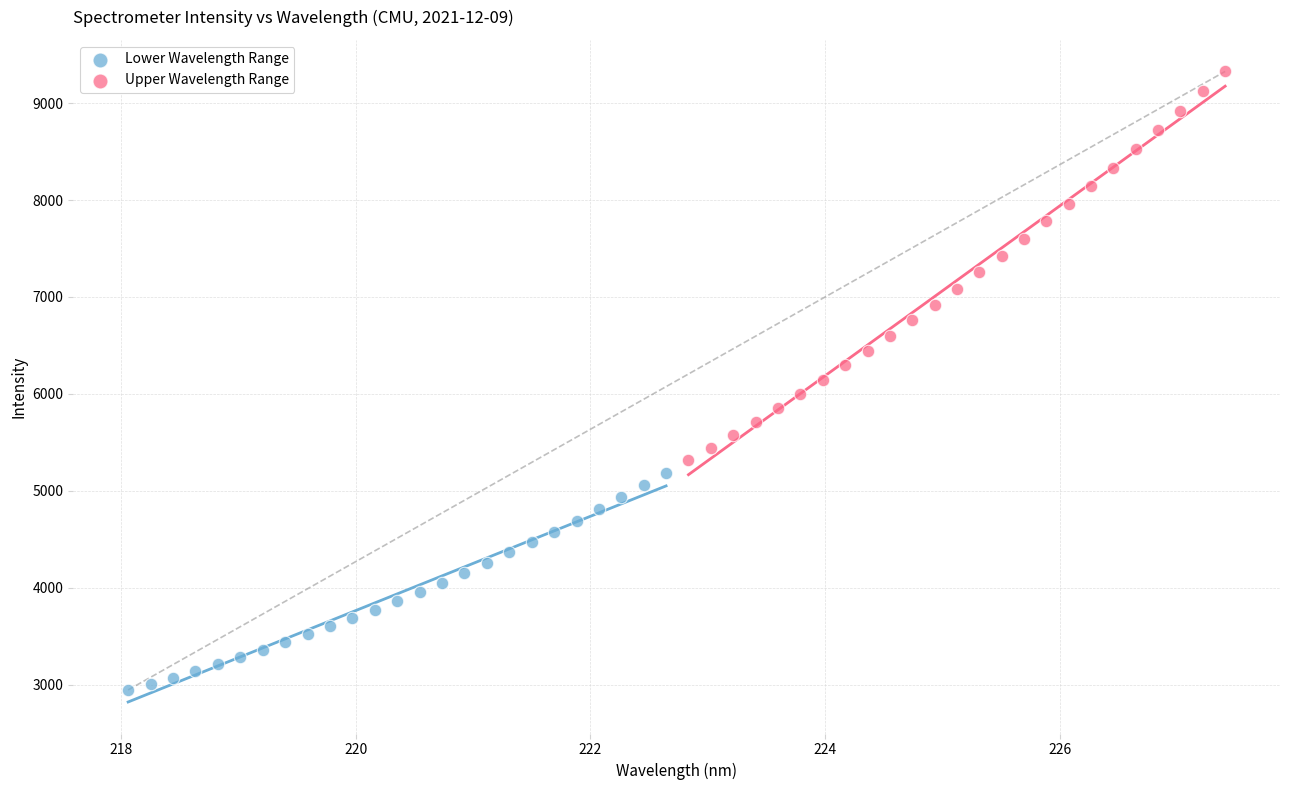

Which series has the largest Y range (max minus min)?

Upper Wavelength Range